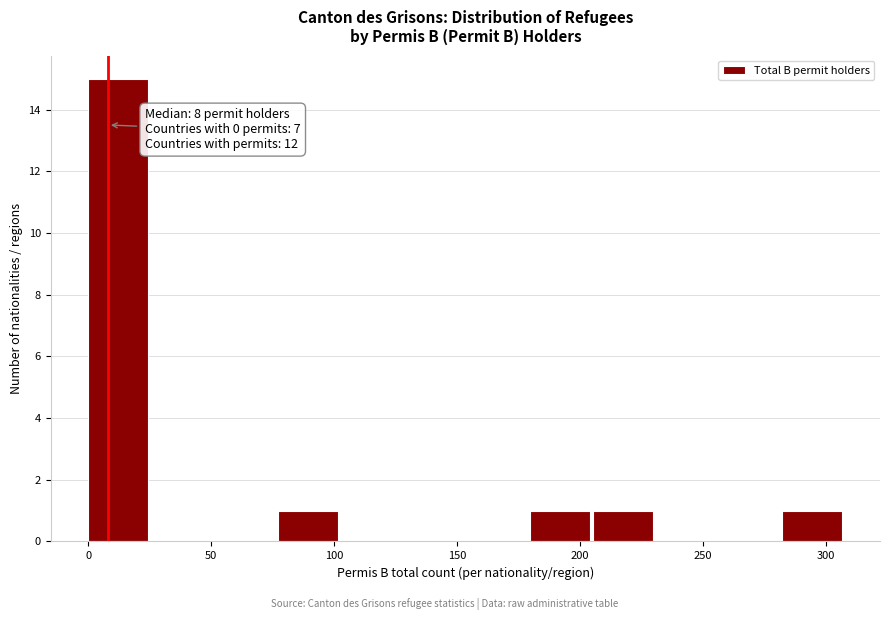

Which range on the x-axis has the tallest bar?

0 to 25